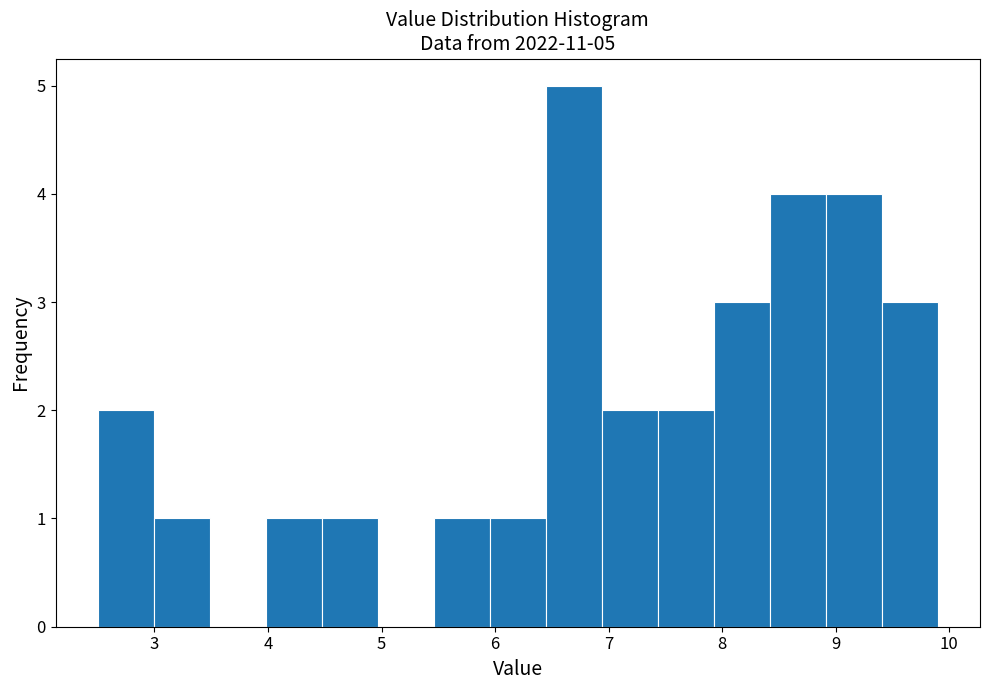

Over which range of the x-axis is the bar tallest?

6.4 to 6.9